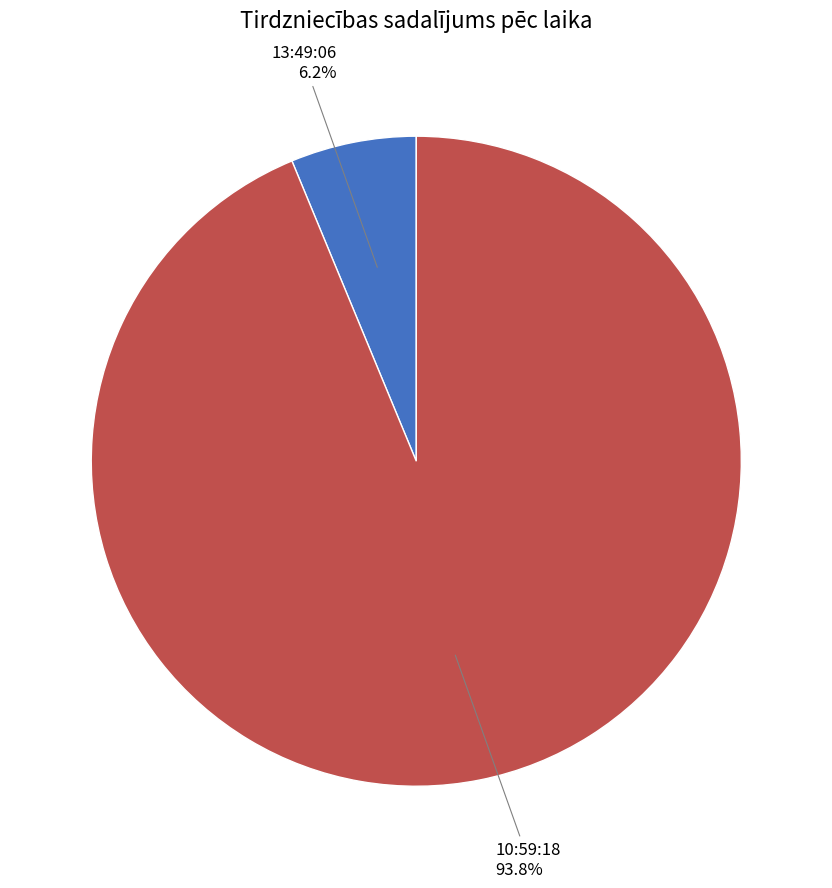

Which has a higher value, 13:49:06 or 10:59:18?

10:59:18